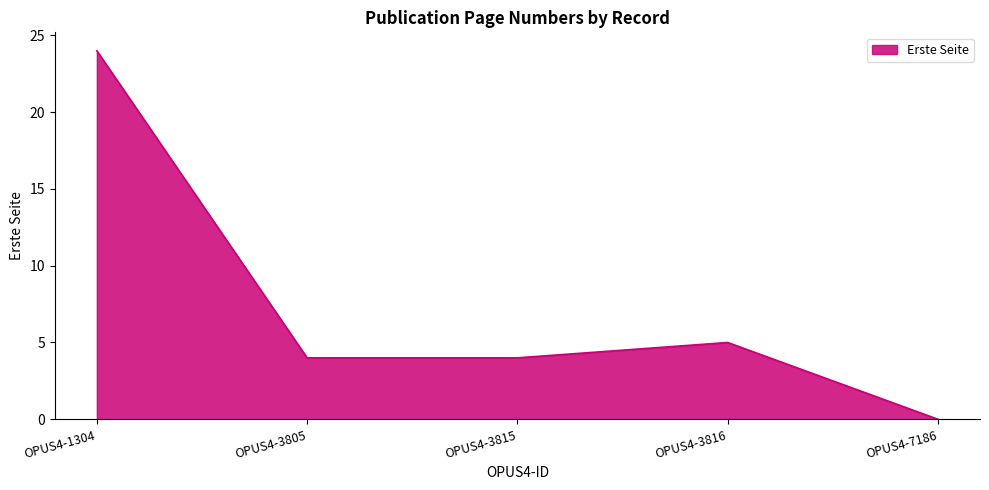

Reading left to right, what are all the values shown in this chart?

OPUS4-1304=24	OPUS4-3805=4	OPUS4-3815=4	OPUS4-3816=5	OPUS4-7186=0